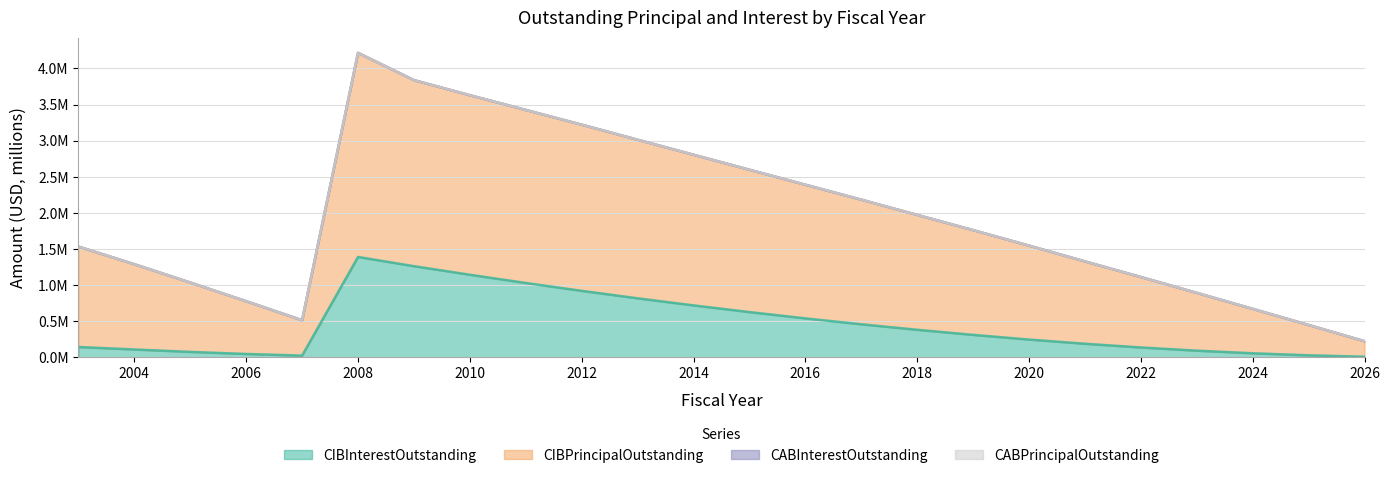

Does the chart display data point markers on the line(s)?

No